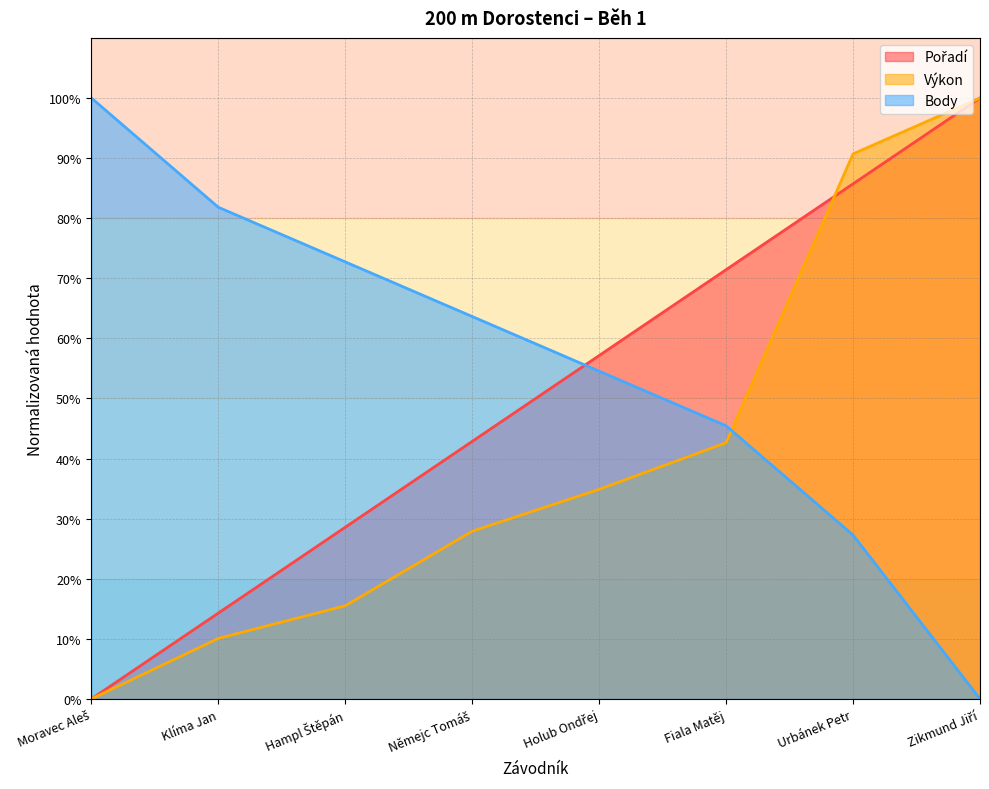

At which label does Body reach its minimum?

Zikmund Jiří